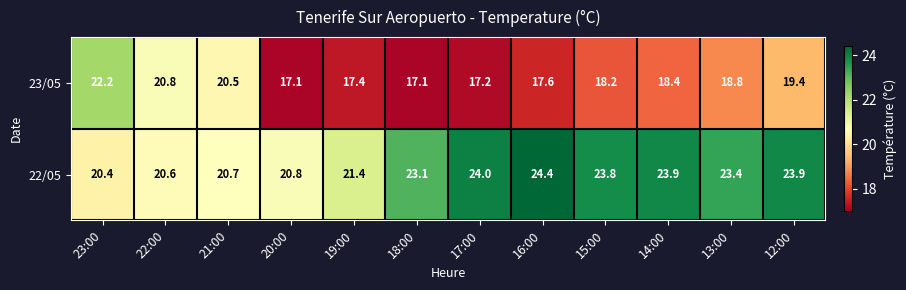

What is the total value across all series at 23:00?

42.6